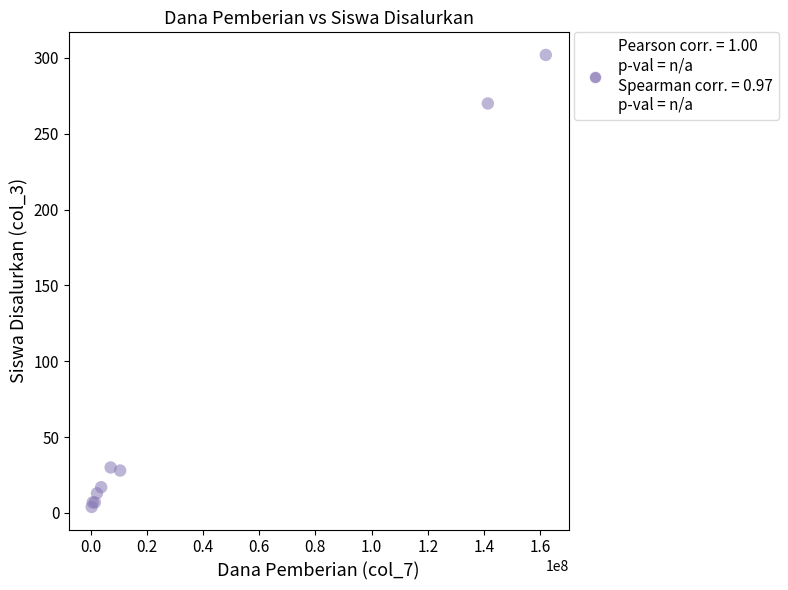

What Y value in the scatter plot is closest to 153?

270